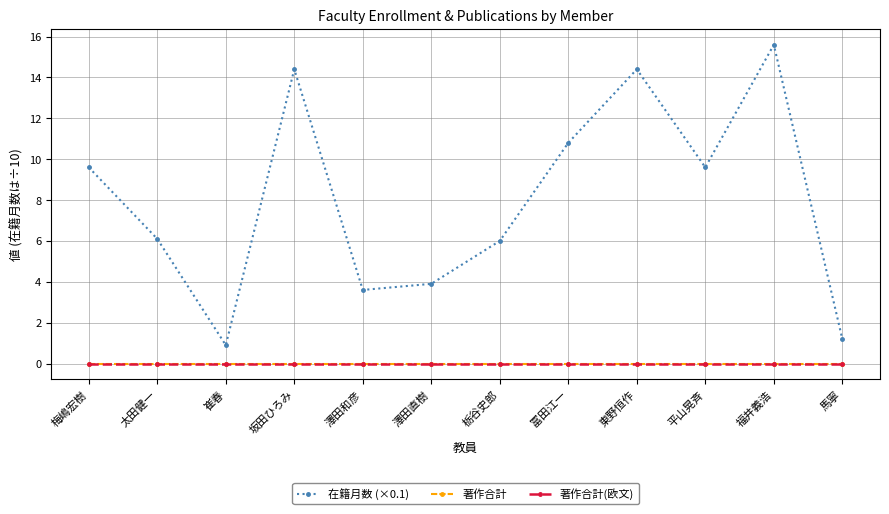

Is this an area chart (filled region under the line)?

No